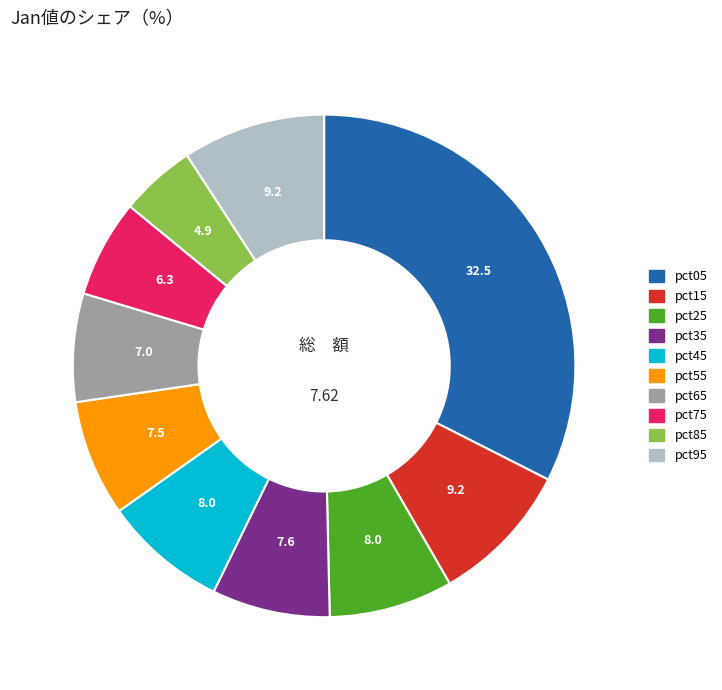

Is pct45 the majority of the pie?

No